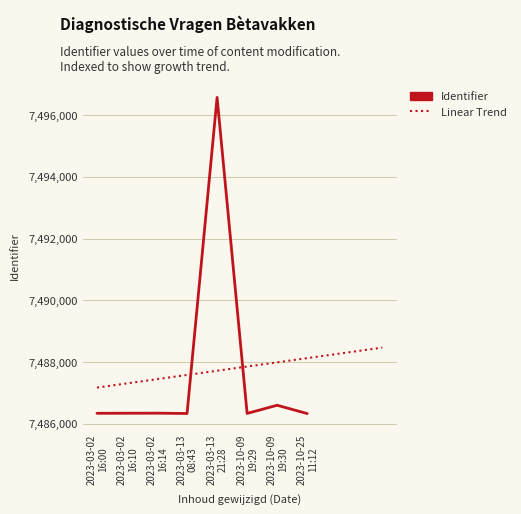

Does the chart display data point markers on the line(s)?

No